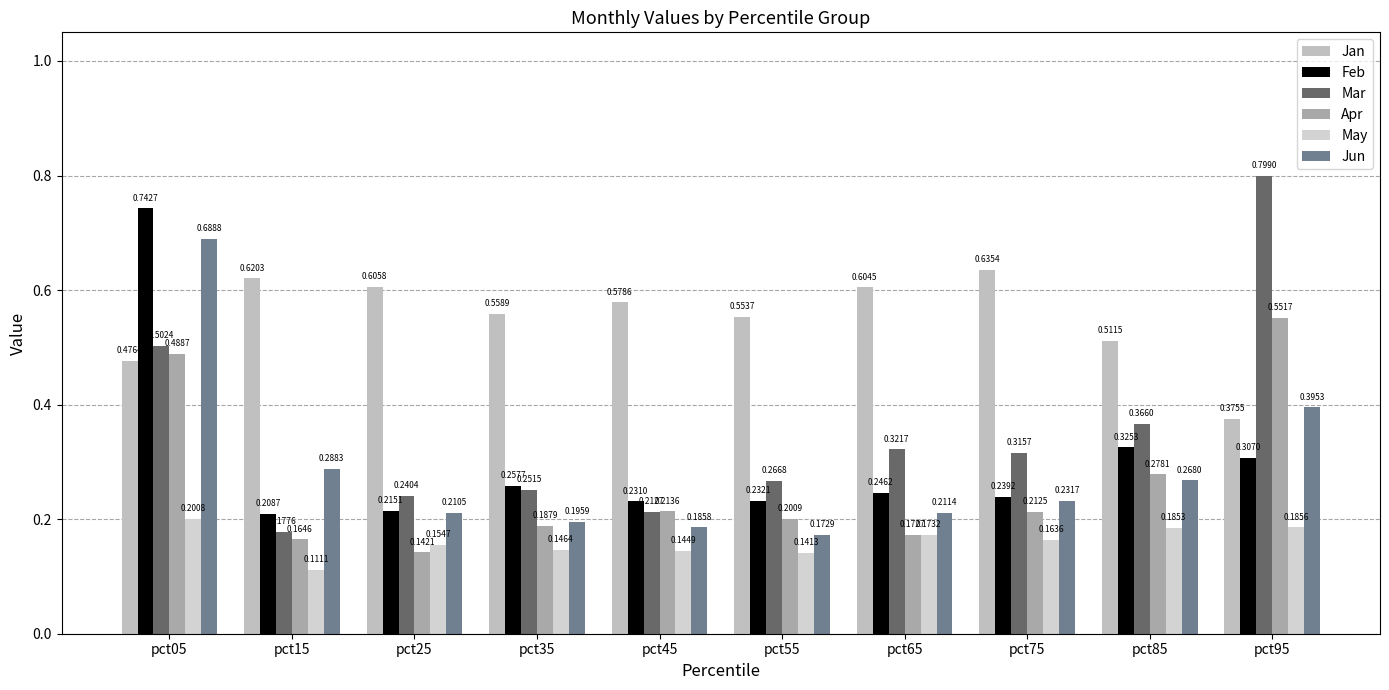

Where is Mar nearest to the value 0?

pct15